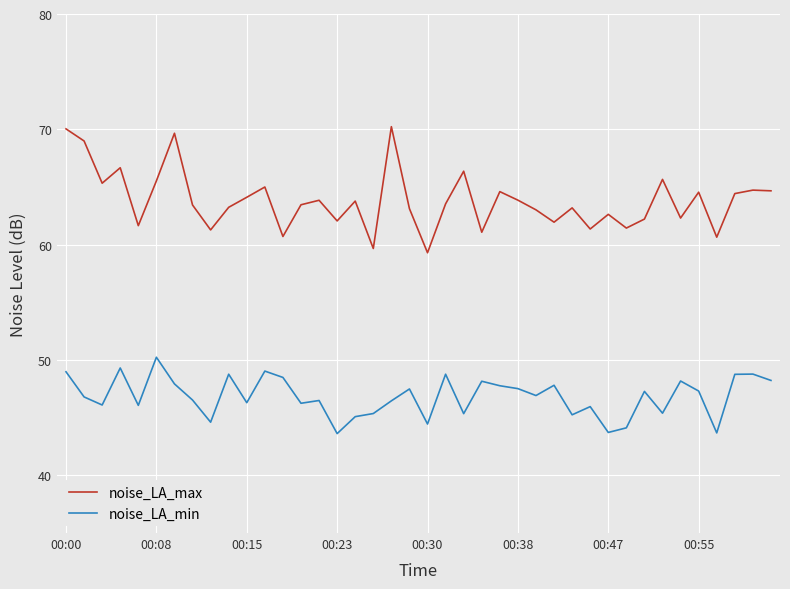

Rank the series by their maximum value, from highest to lowest.

noise_LA_max, noise_LA_min